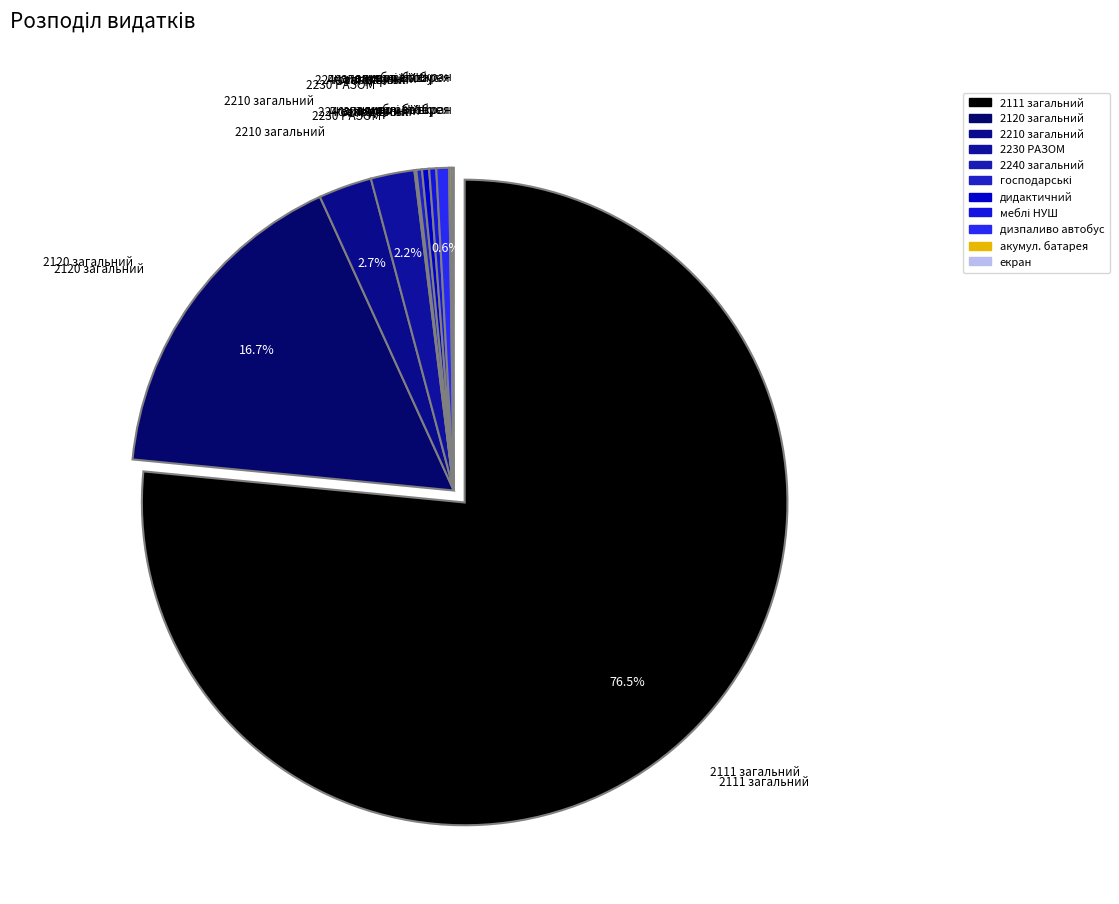

Do 2111 загальний and 2120 загальний together represent more than half of the pie?

Yes